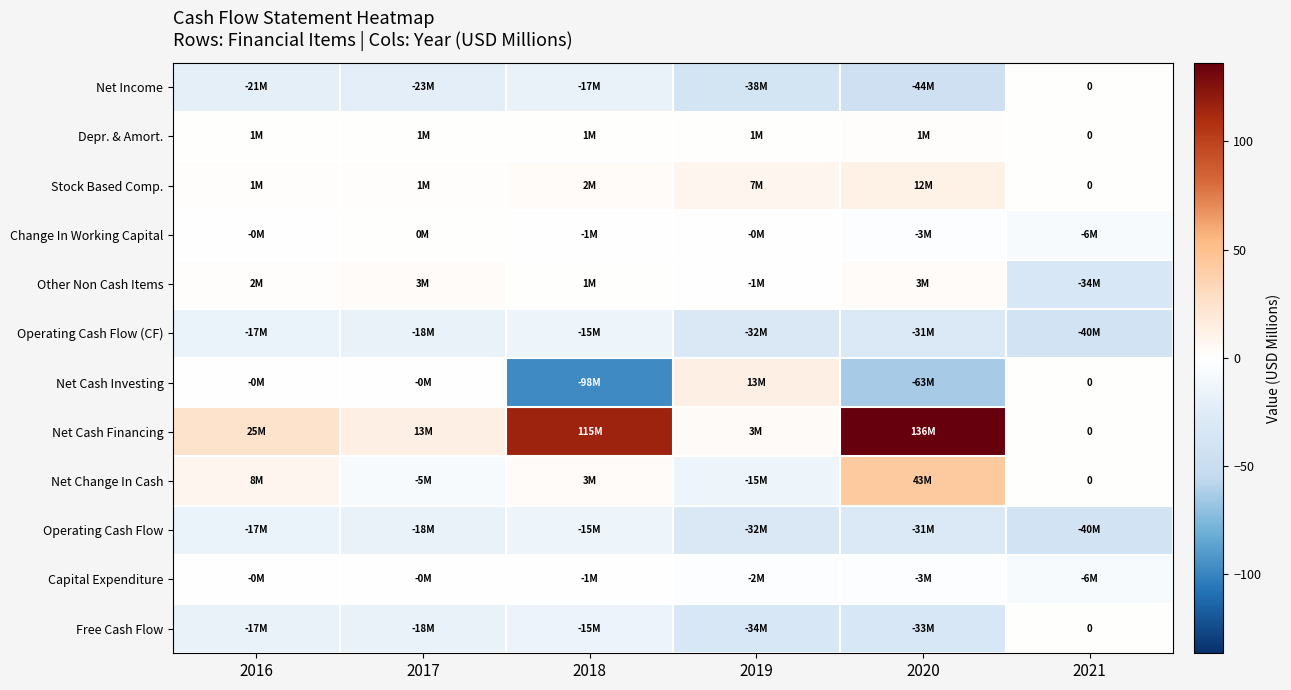

At which category is the sum across all series the highest?

2020